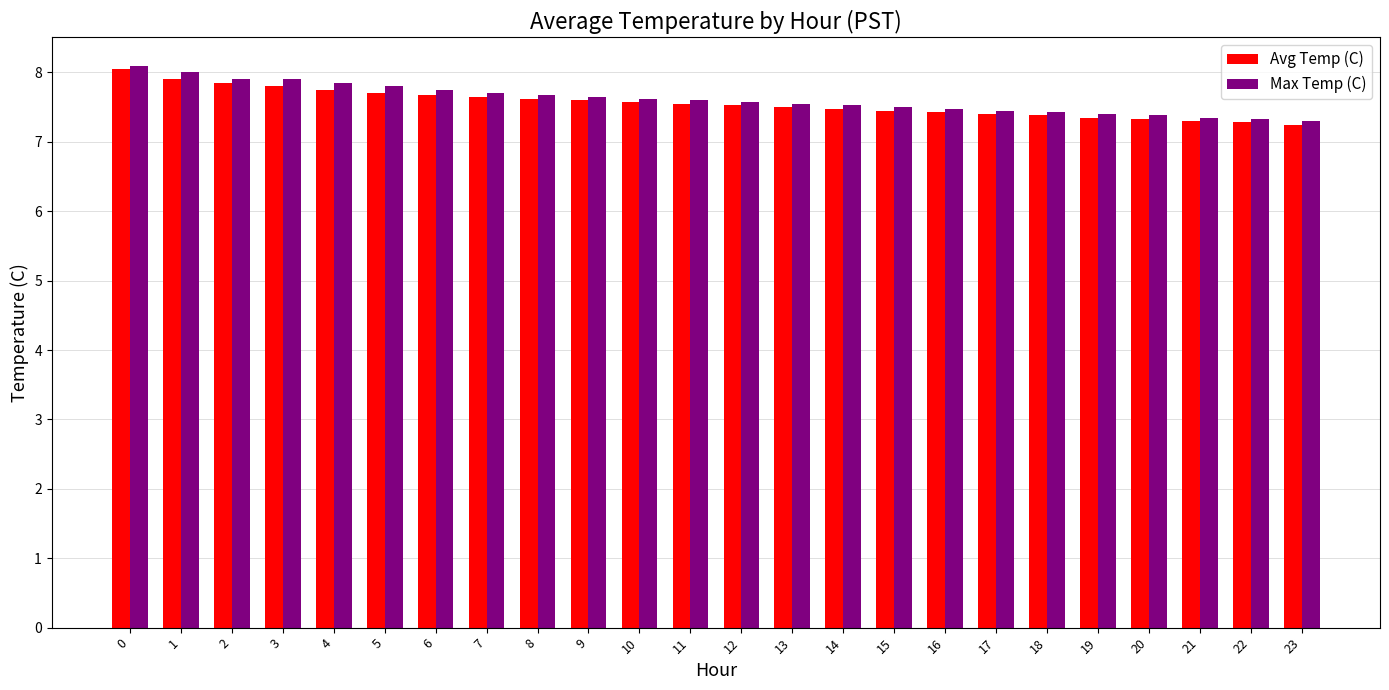

Is it true that Max Temp (C) equals 7.3 at 21?

True